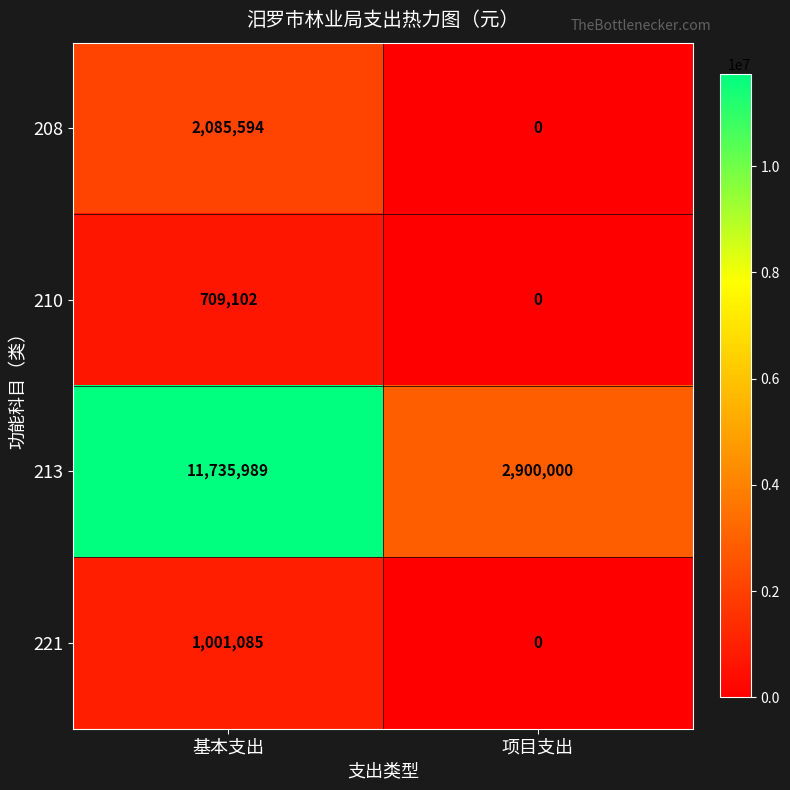

How many distinct data groups are displayed?

4